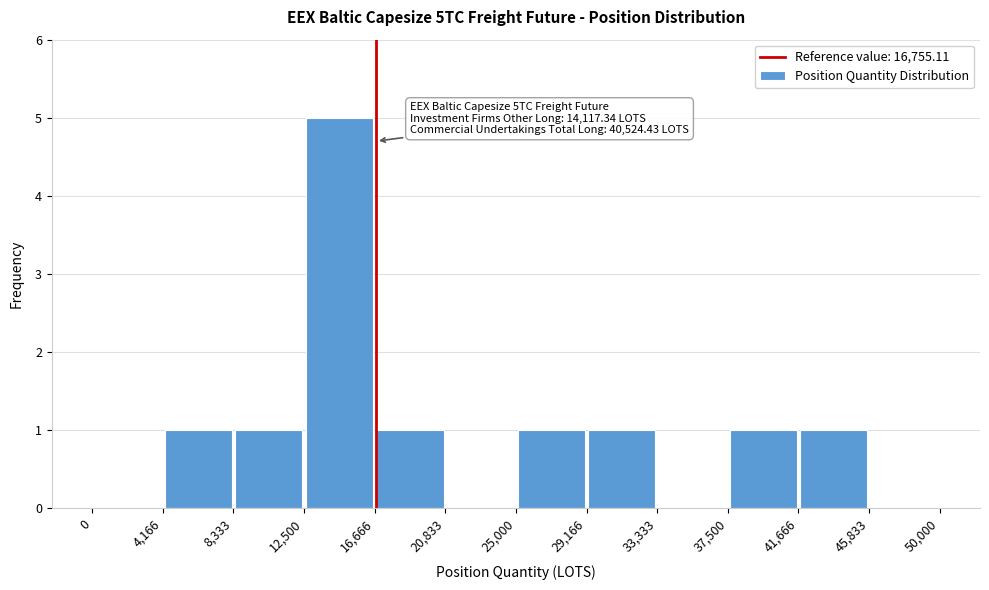

Which range on the x-axis has the tallest bar?

12,500 to 16,666